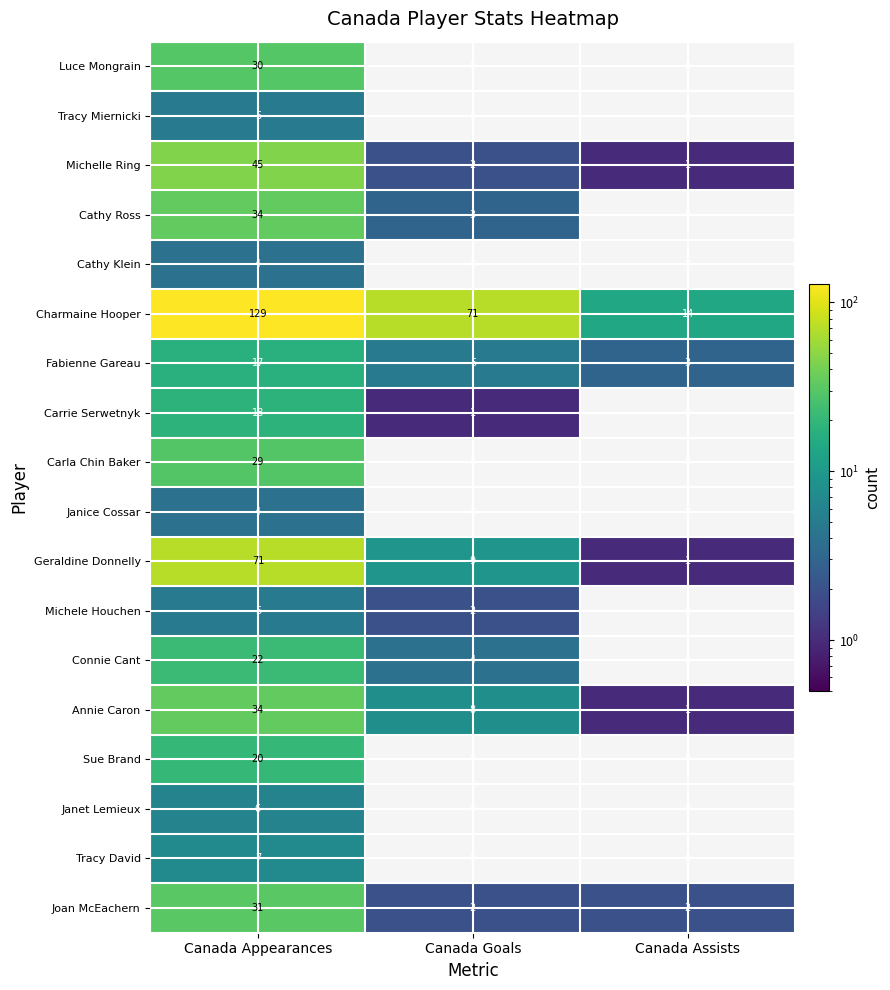

The Carrie Serwetnyk series shows -8 at Canada Assists. True or false?

False